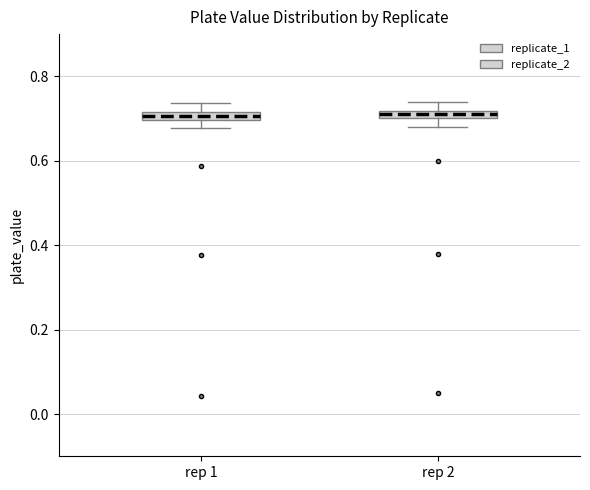

Where does the upper whisker of the box for rep 1 end on the y-axis? The values are not printed on the chart, so give them approximately, as read against the axis.

0.74